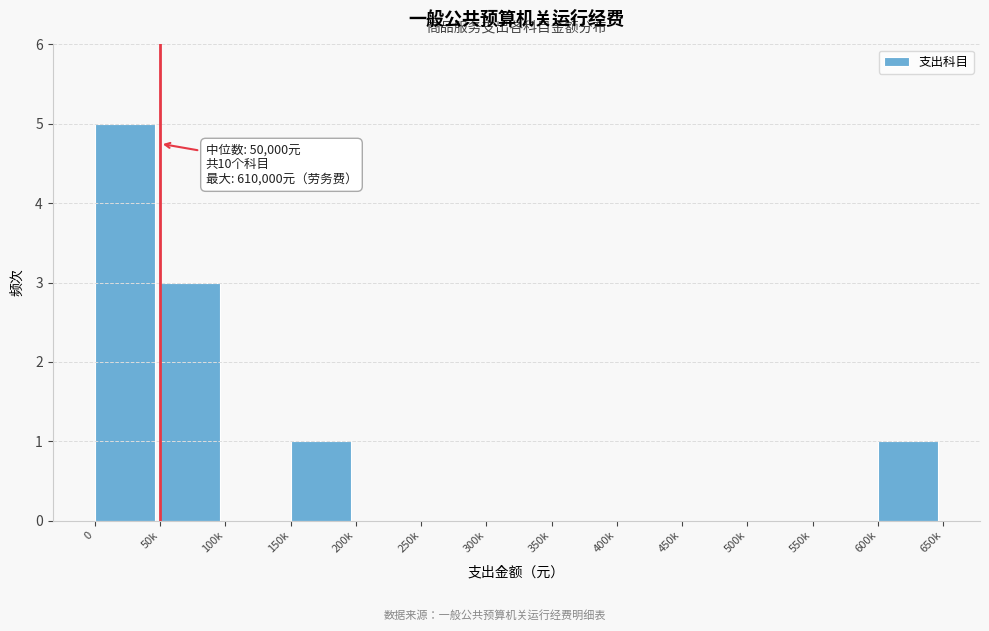

Reading left to right, transcribe all the data shown in this chart.

0=5	50k=3	100k=0	150k=1	200k=0	250k=0	300k=0	350k=0	400k=0	450k=0	500k=0	550k=0	600k=1